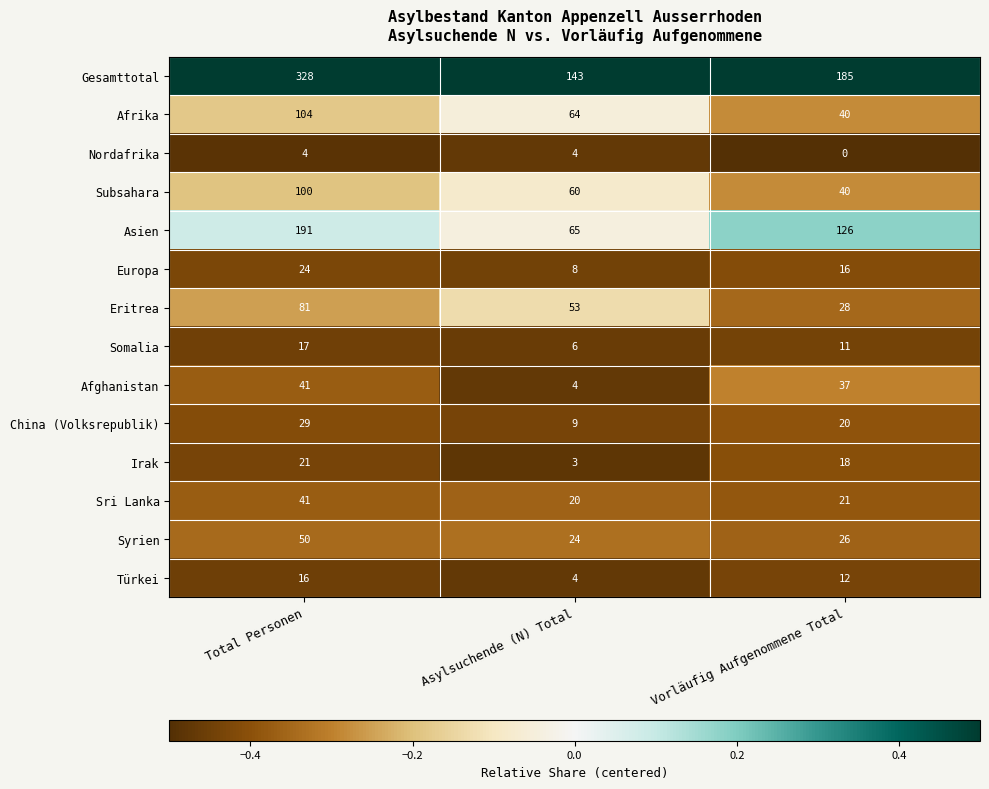

What is the sum of all Nordafrika values?

8